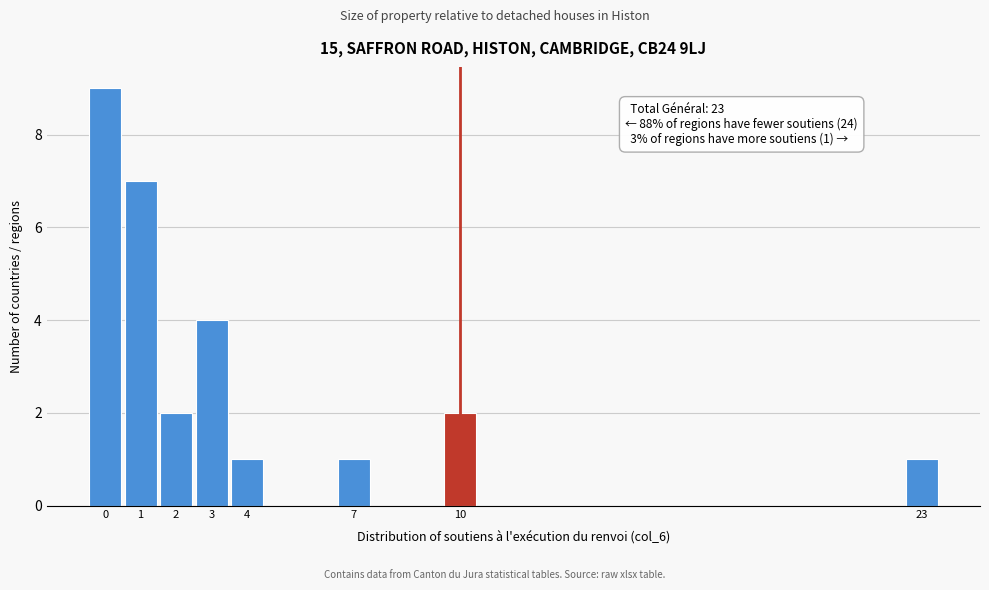

Reading left to right, list all the values displayed in this chart.

0=9	1=7	2=2	3=4	4=1	7=1	10=2	23=1